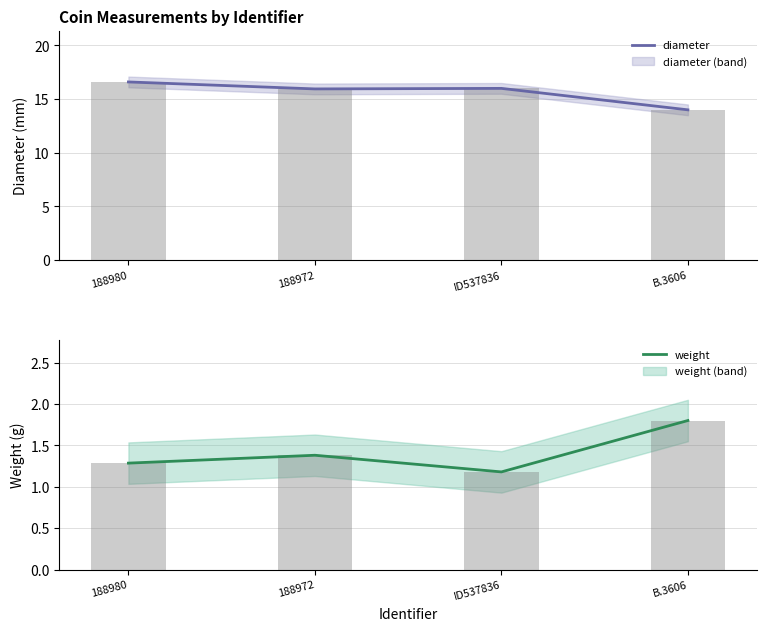

Where is diameter (bar) nearest to the value 15?

188972